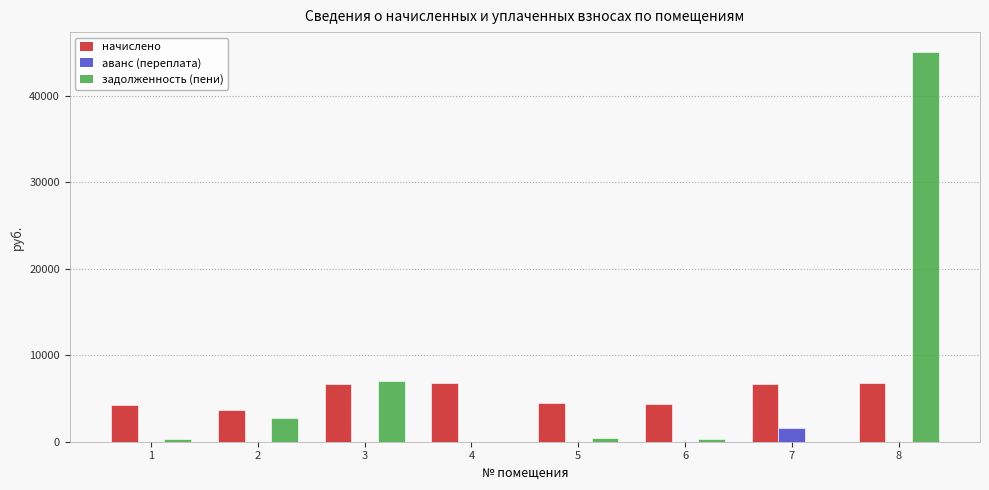

What is the sum of all задолженность (пени) values?

56014.7